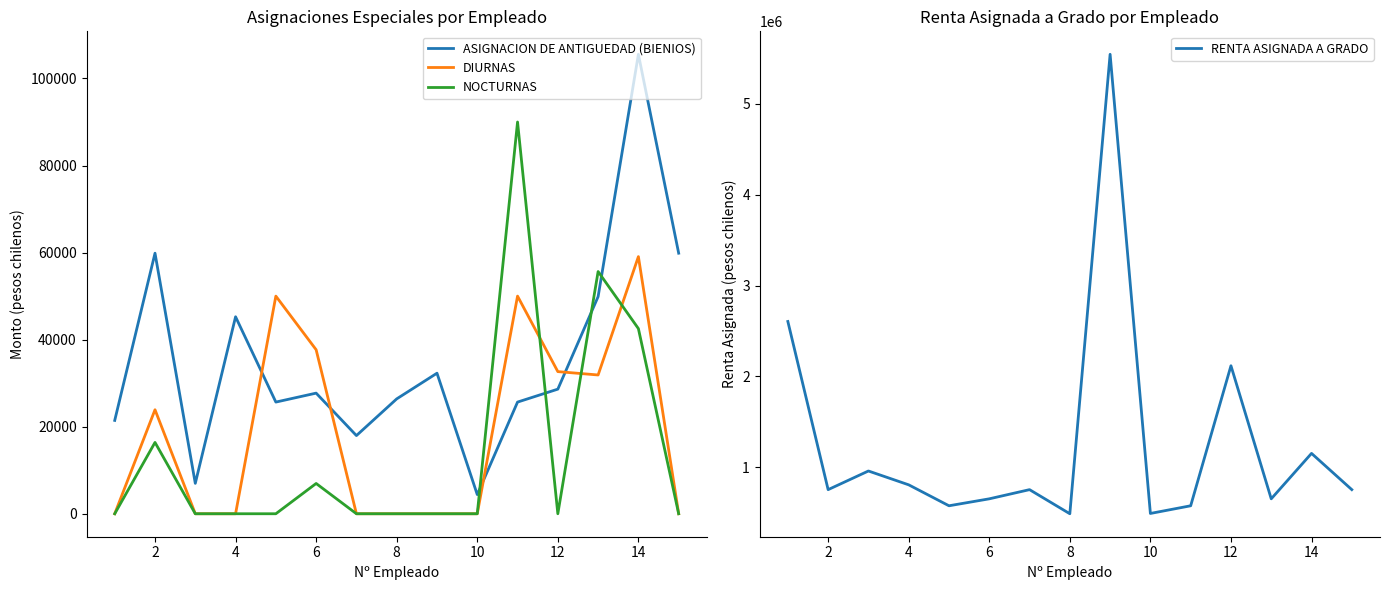

List the series in order of their peak value, highest first.

RENTA ASIGNADA A GRADO, ASIGNACION DE ANTIGUEDAD (BIENIOS), NOCTURNAS, DIURNAS